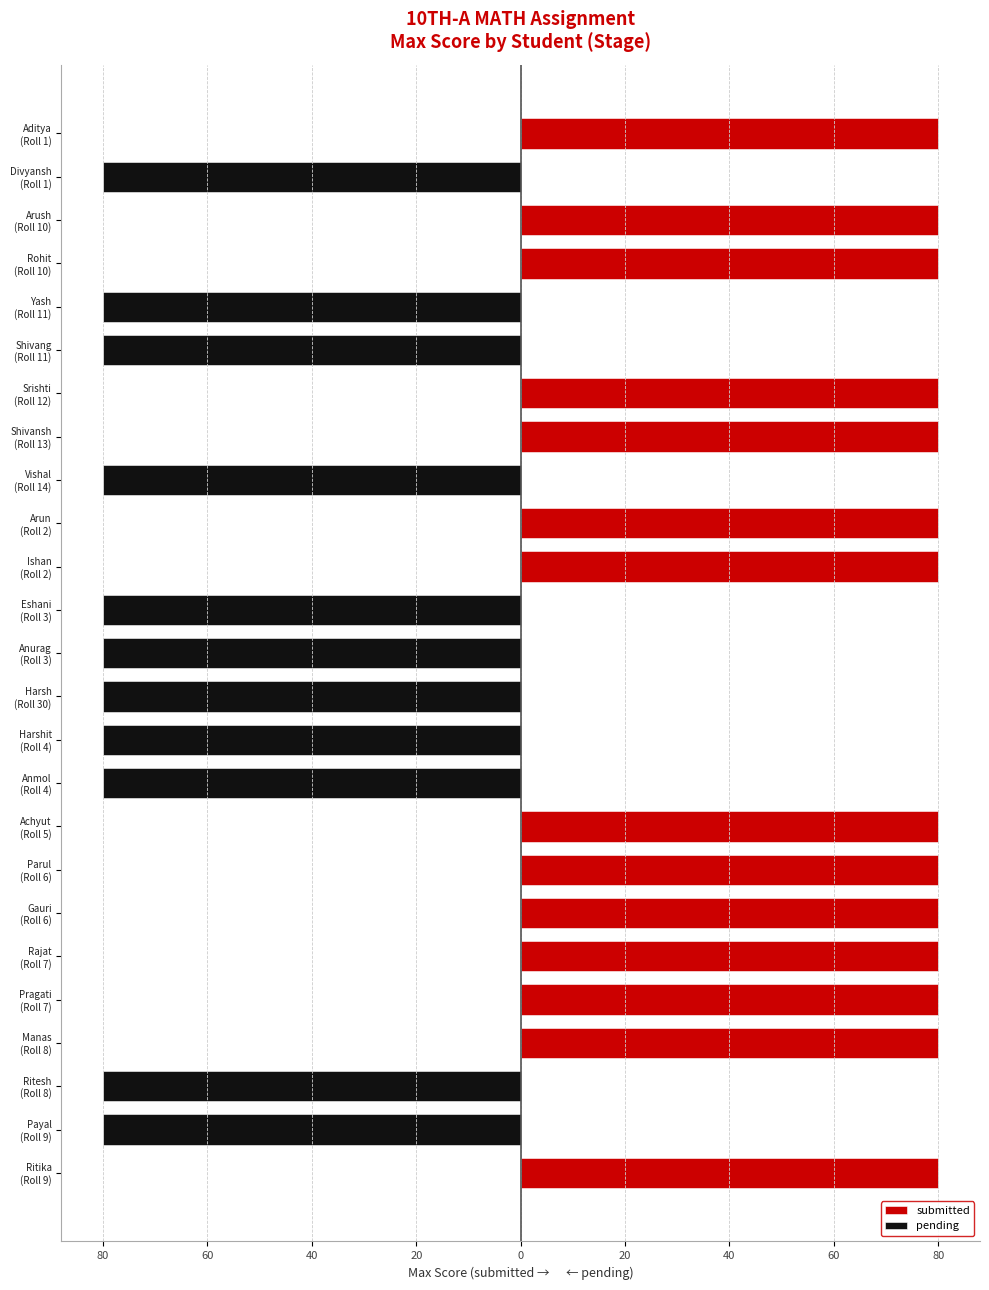

What is the average value of the submitted series?

45